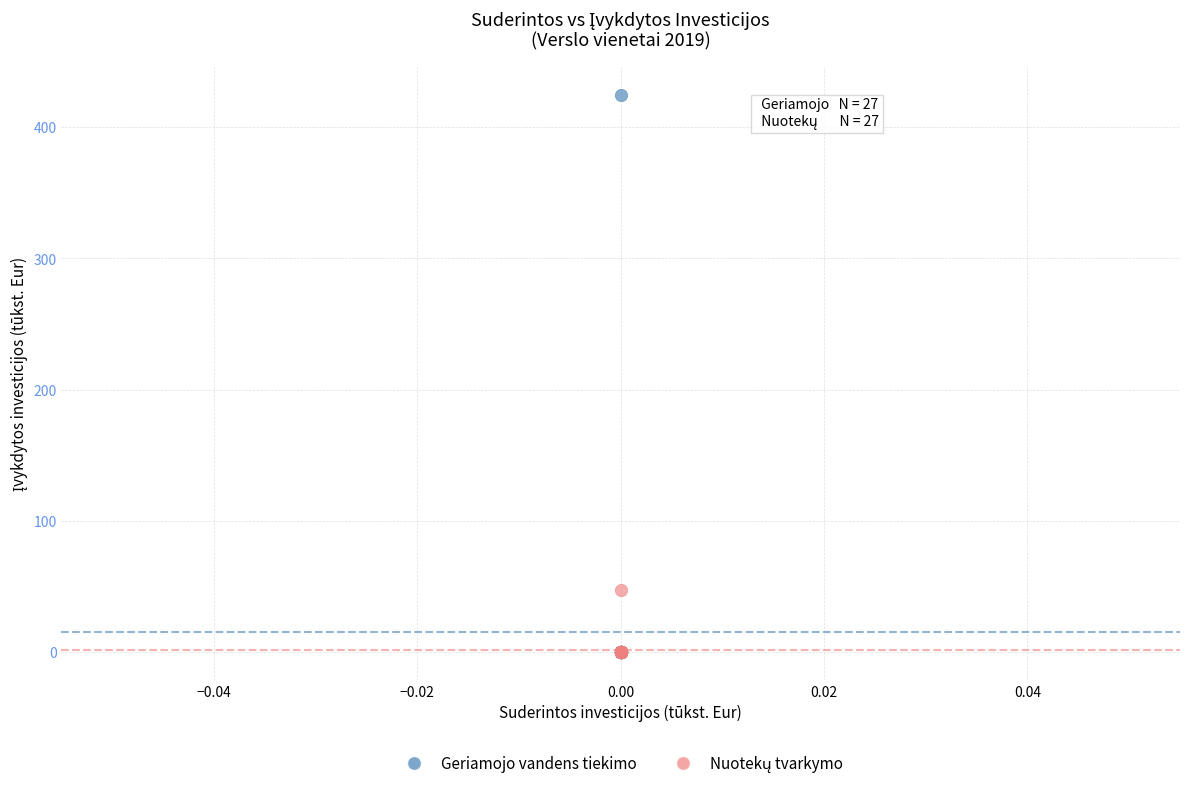

Across all series, what Y value is closest to 212?

47.6